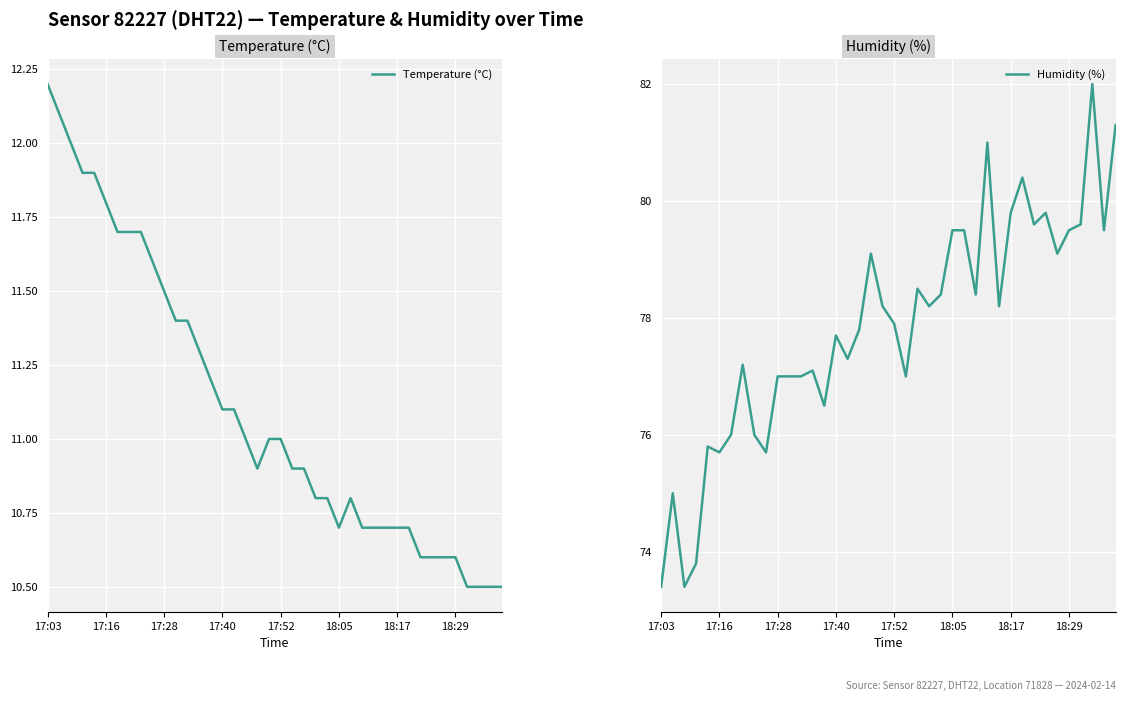

True or false: Temperature (°C) has a value of 10.8 at 26.

True